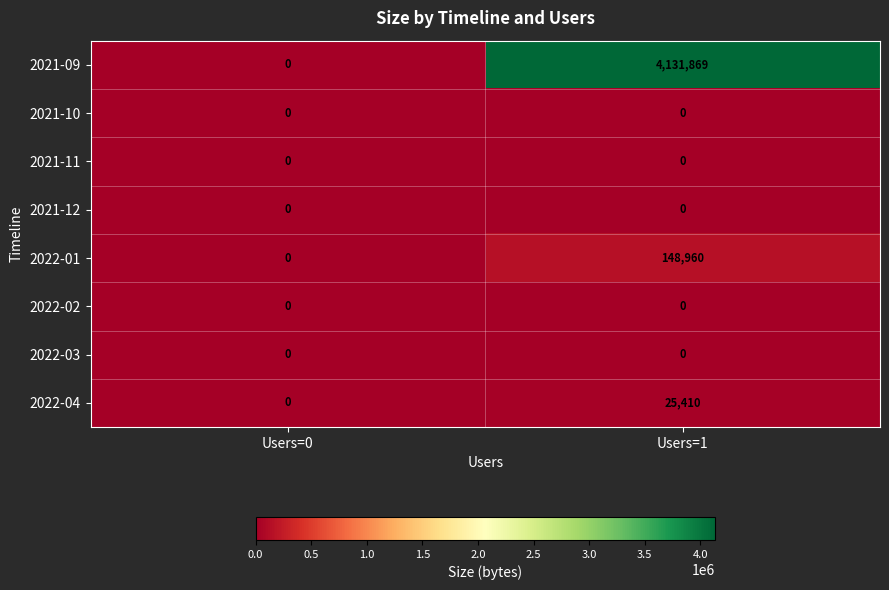

How many distinct data groups are displayed?

8